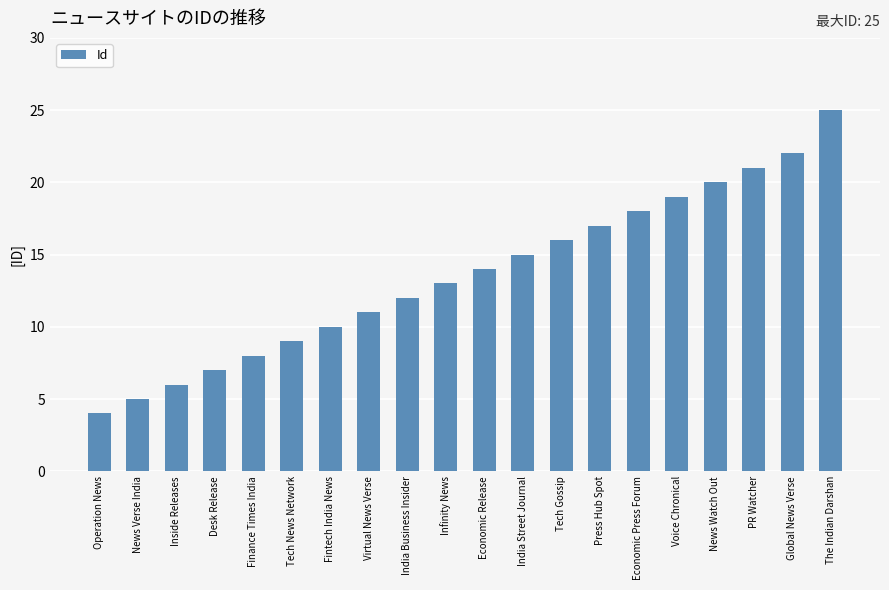

What is the smallest value displayed?

4